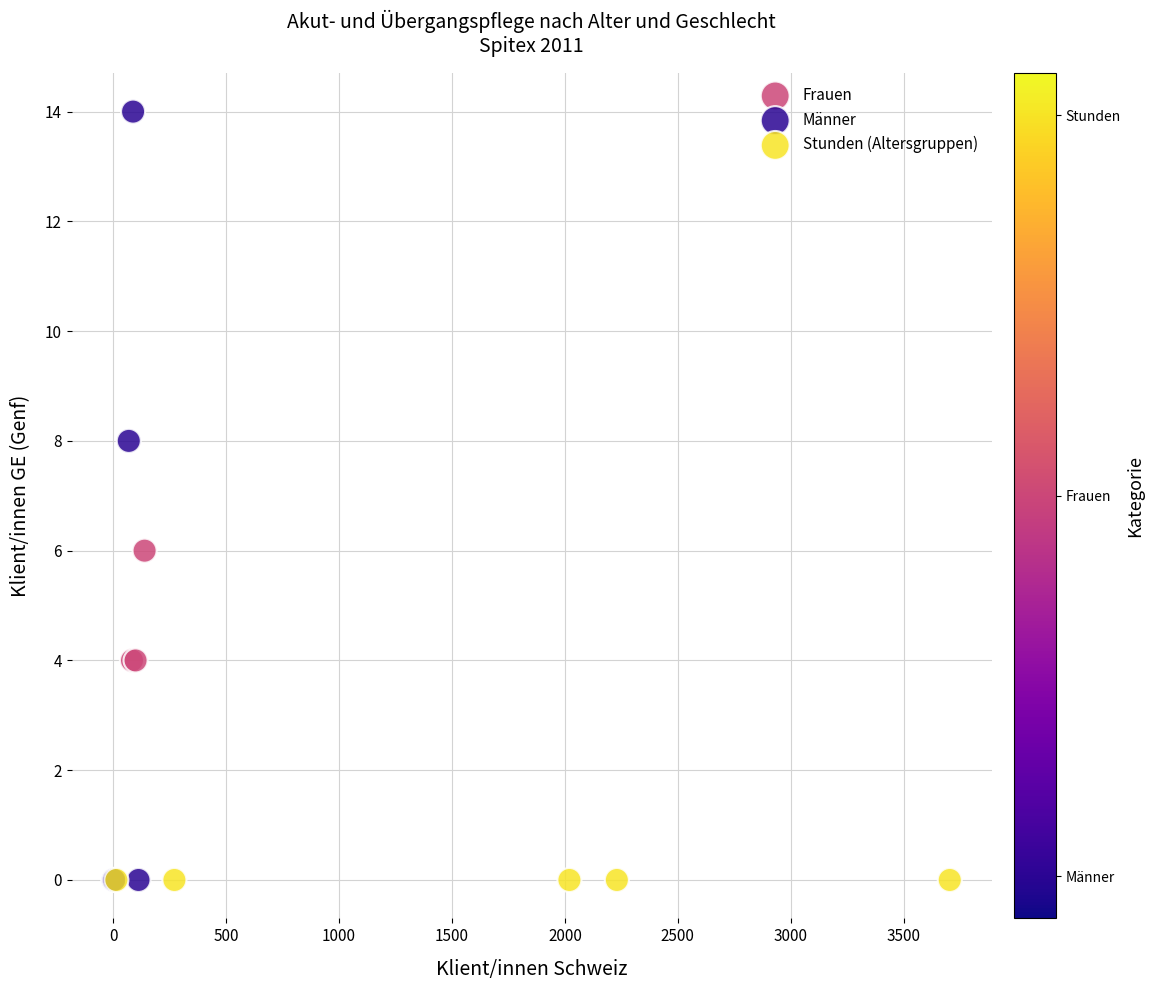

Which series reaches the maximum Y coordinate?

Männer